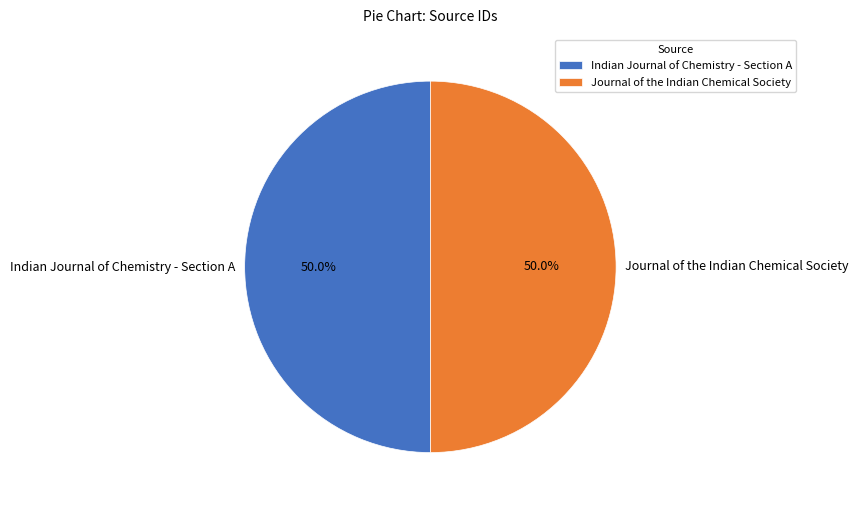

Approximately how many times larger is the value at Journal of the Indian Chemical Society compared to Indian Journal of Chemistry - Section A?

1.0